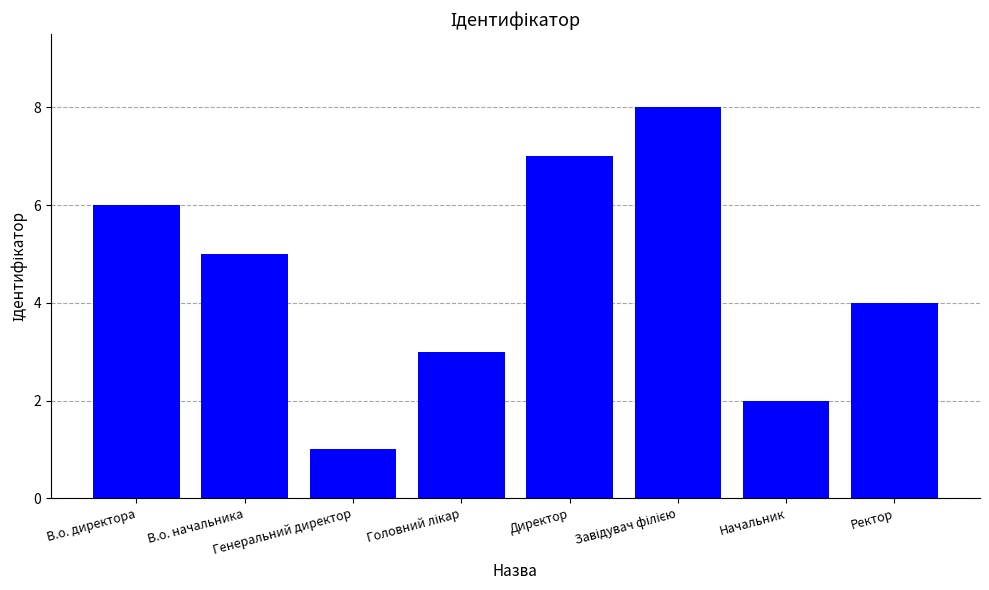

What is the label of the 5th bar from the left?

Директор